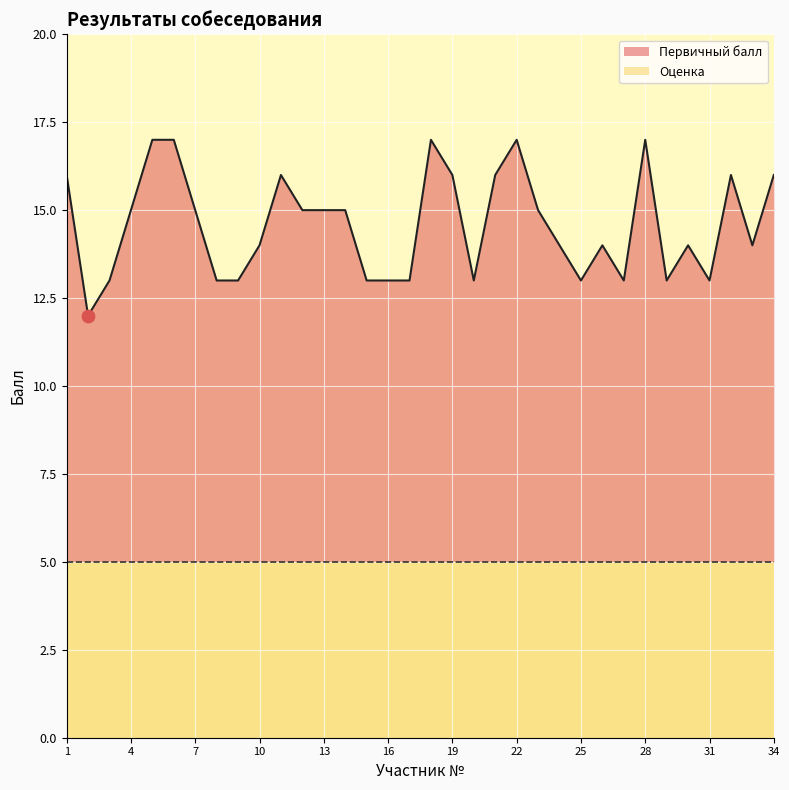

What is the change in value from 2 to 33?

+2